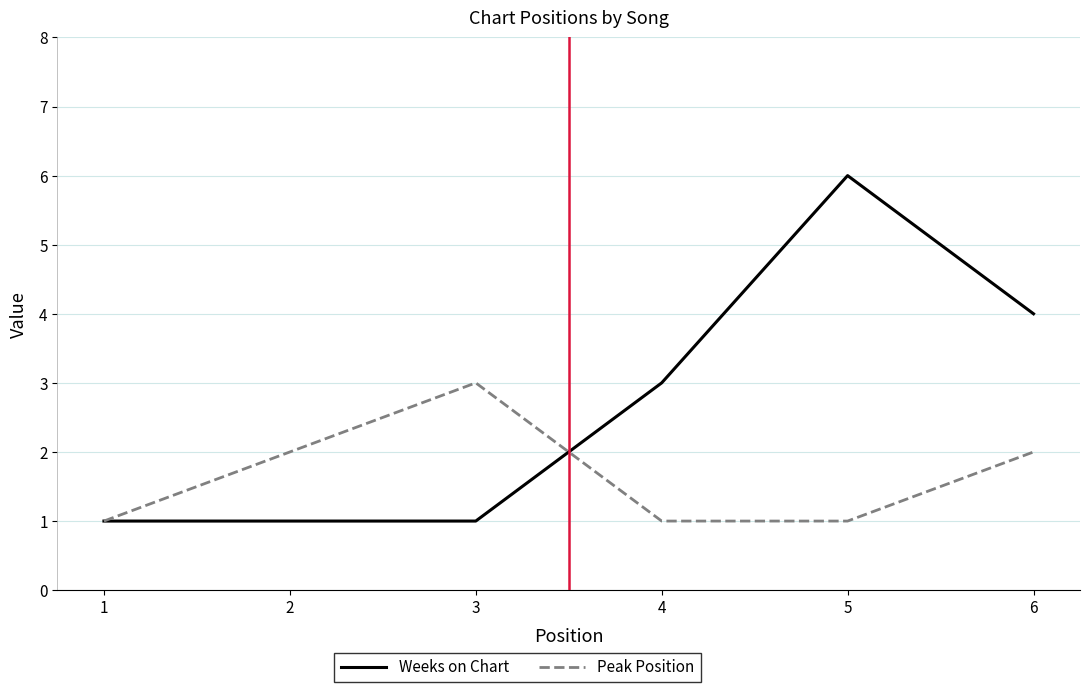

Reading left to right, transcribe all the data shown in this chart.

Weeks on Chart: 1=1	2=1	3=1	4=3	5=6	6=4
Peak Position: 1=1	2=2	3=3	4=1	5=1	6=2